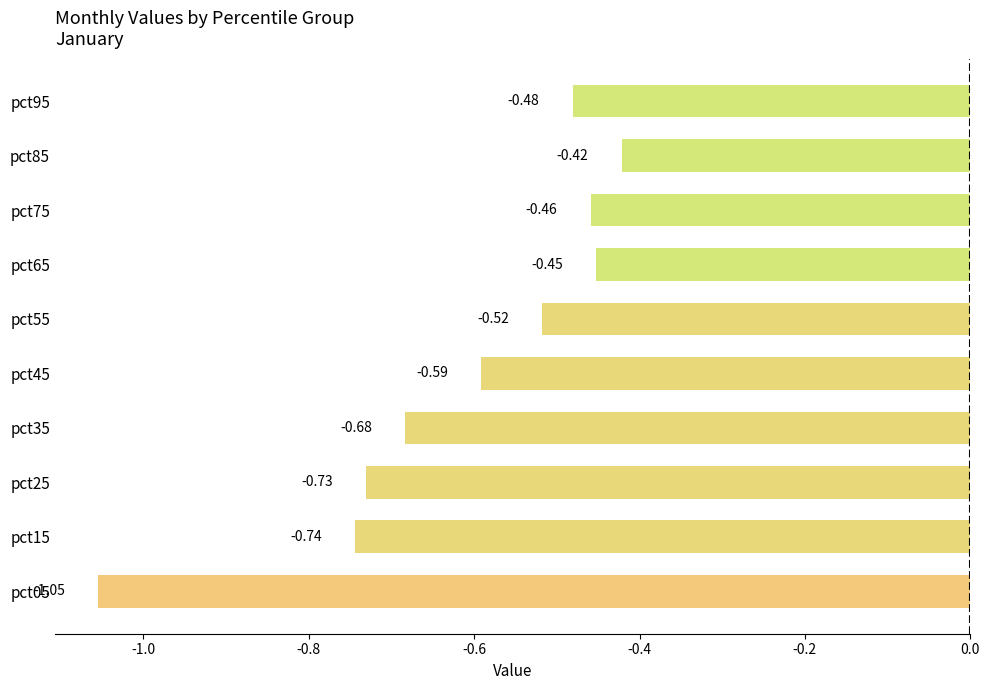

What is the change in value from pct55 to pct85?

+0.1